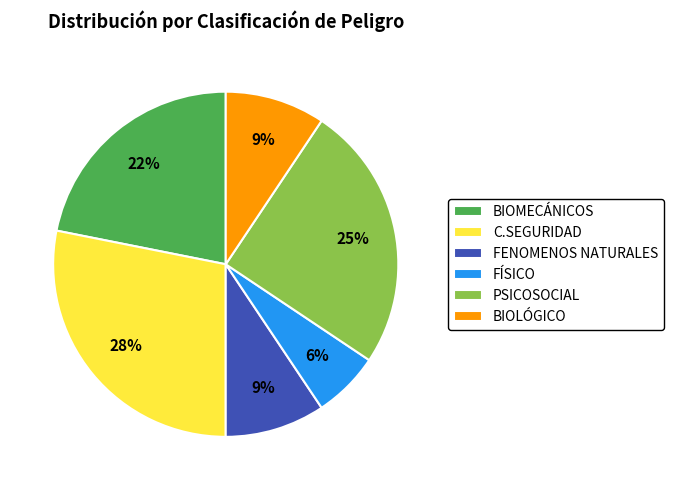

Is PSICOSOCIAL the majority of the pie?

No